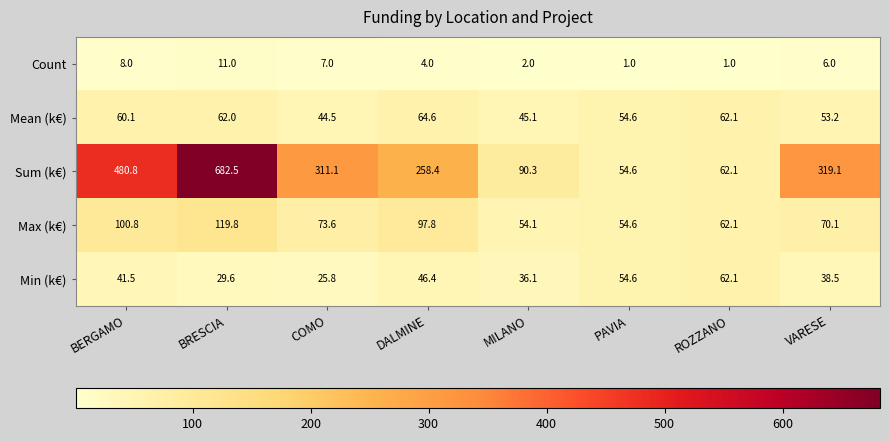

List the series in order of their peak value, highest first.

Sum (k€), Max (k€), Mean (k€), Min (k€), Count